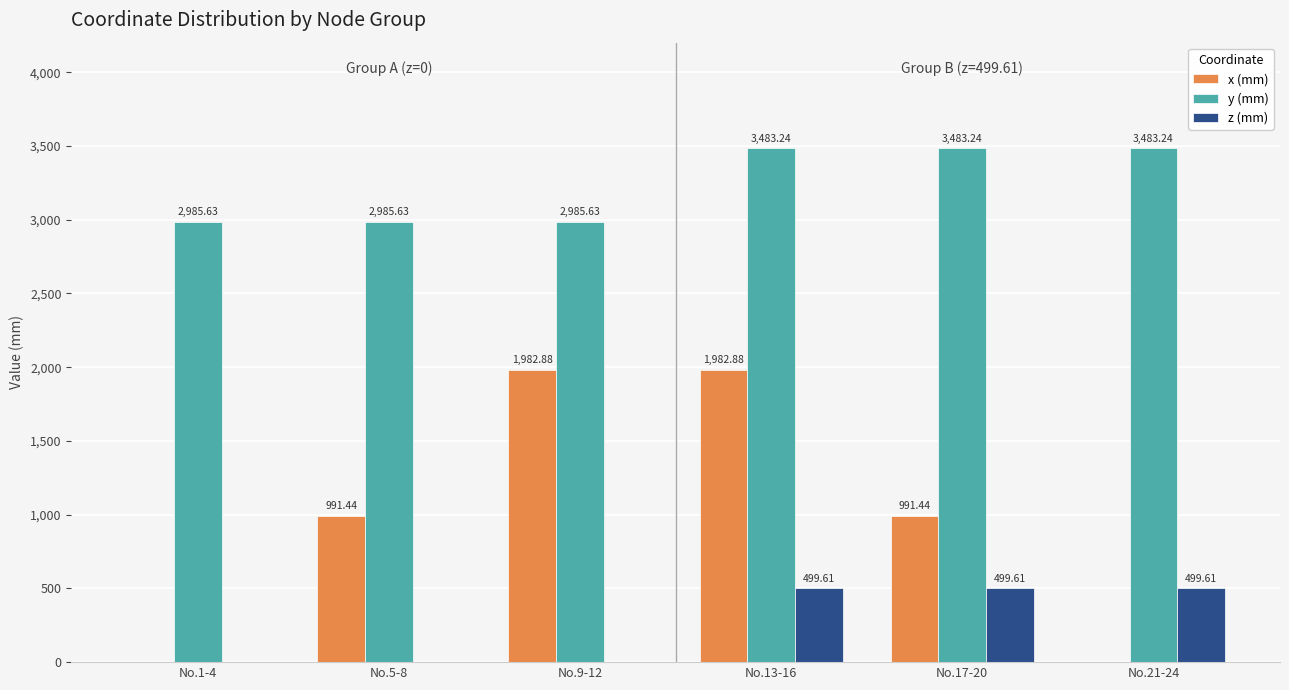

Which series changed the most between No.5-8 and No.13-16?

x (mm)